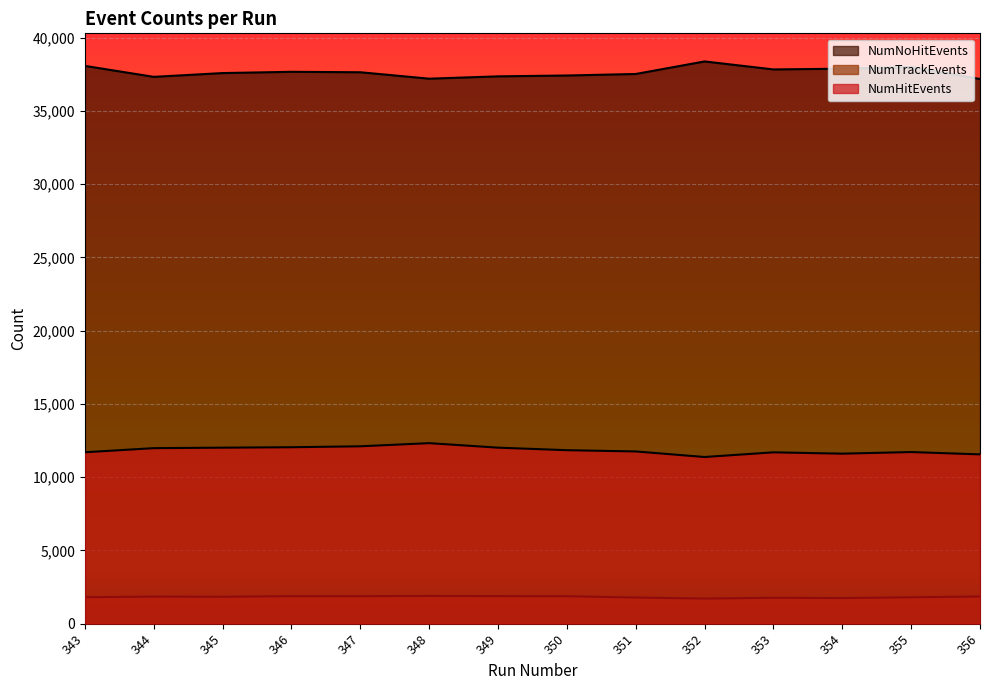

Which series has the largest range (max minus min)?

NumNoHitEvents